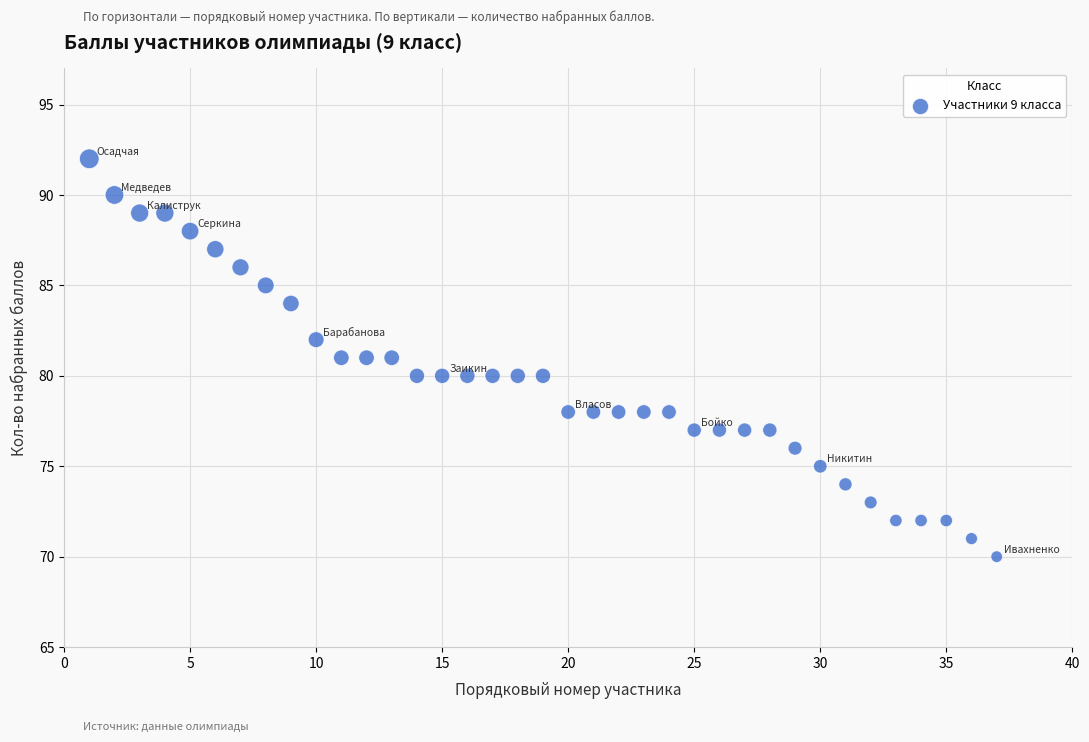

What is the range of X values (max minus min)?

36